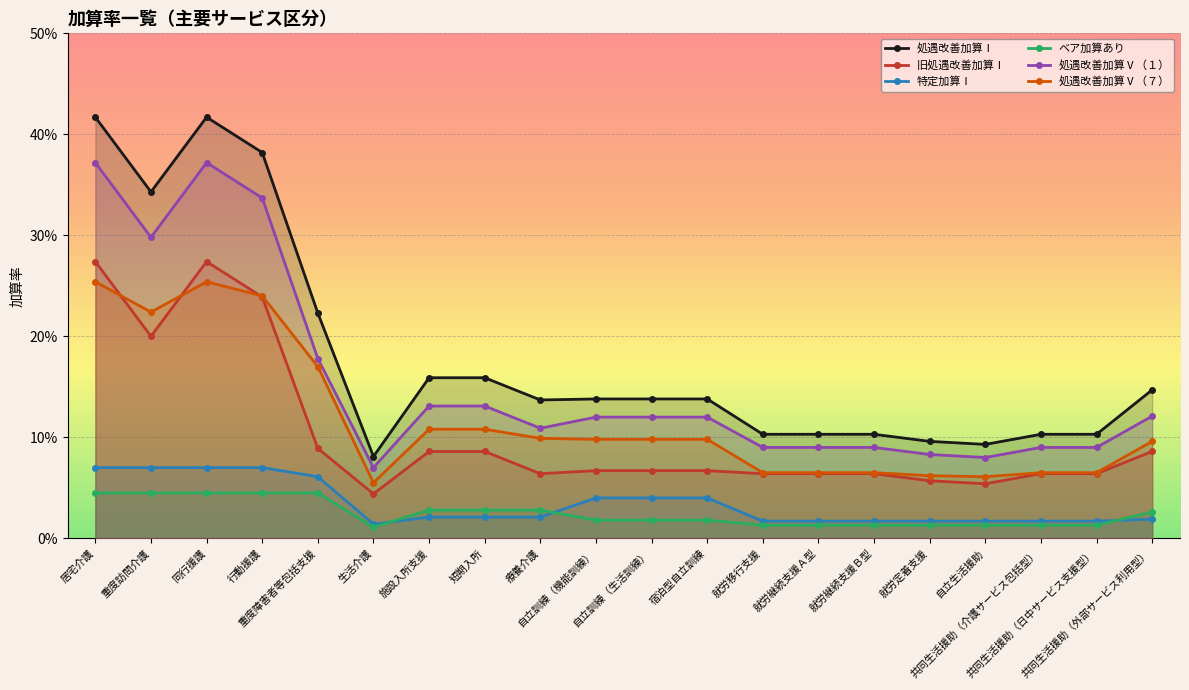

The 処遇改善加算Ⅴ（７） series shows 0.1 at 施設入所支援. True or false?

True